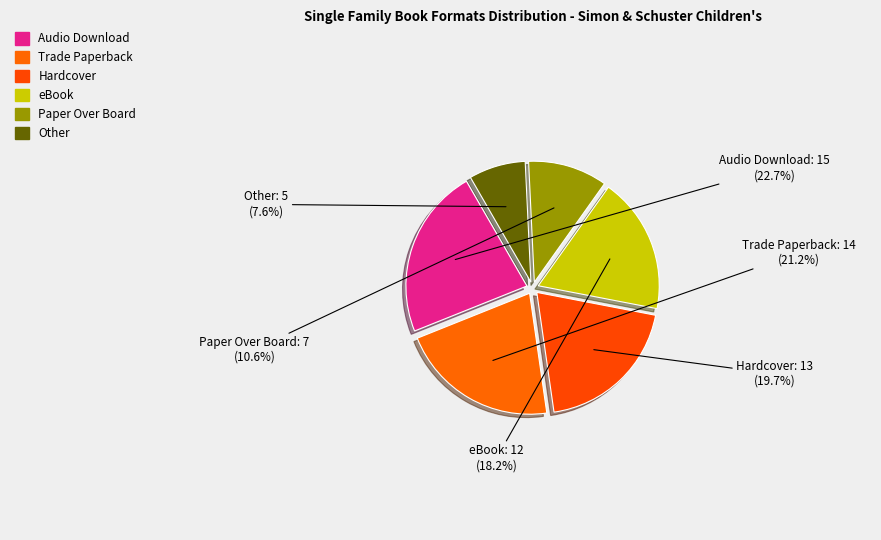

Do Paper Over Board and Trade Paperback together represent more than half of the pie?

No